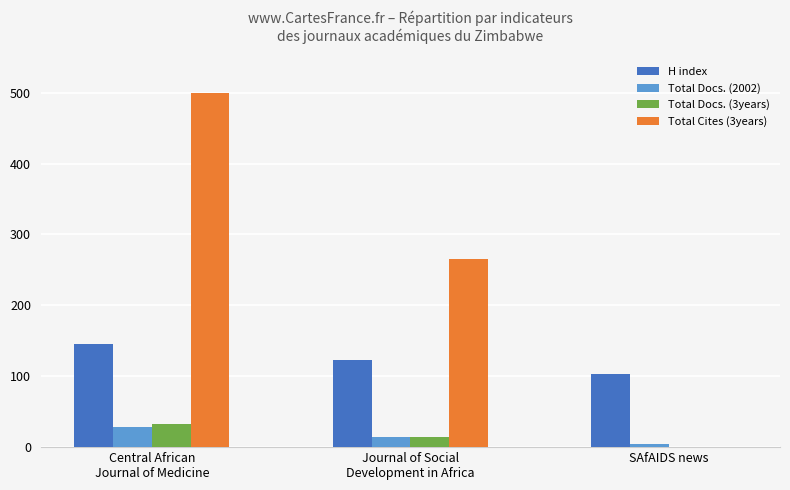

At which category is the sum across all series the highest?

Central African
Journal of Medicine